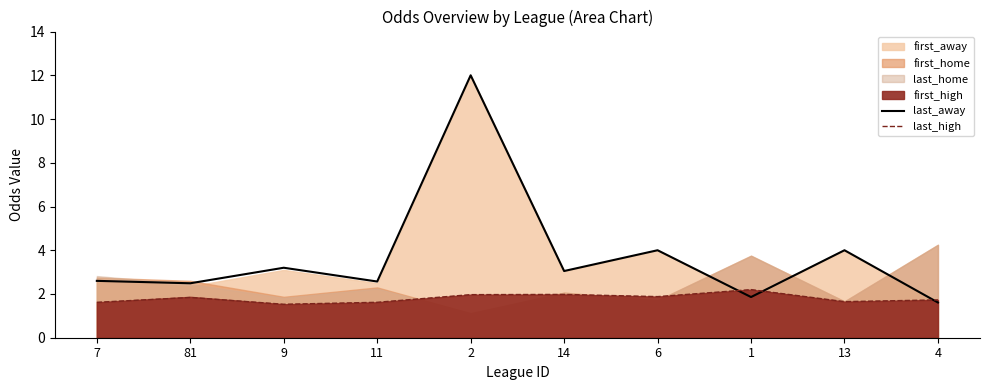

What is the minimum value for last_away?

1.6